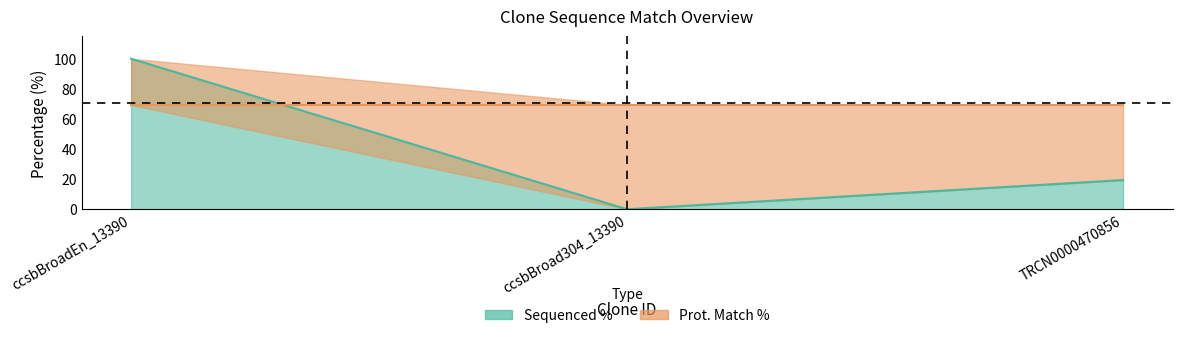

How many lines are shown in the chart?

1